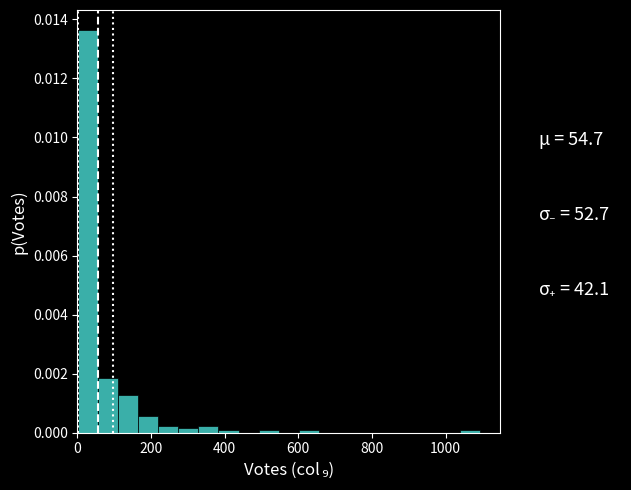

Read against the x-axis, roughly where is the centre of the tallest bar?

20